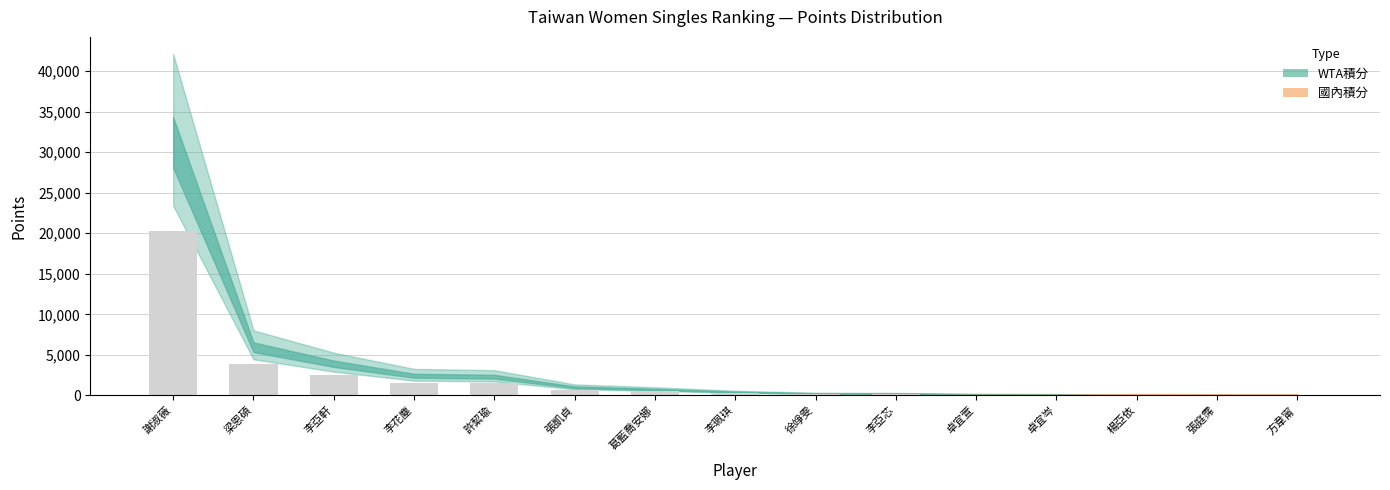

What is the average value?

2108